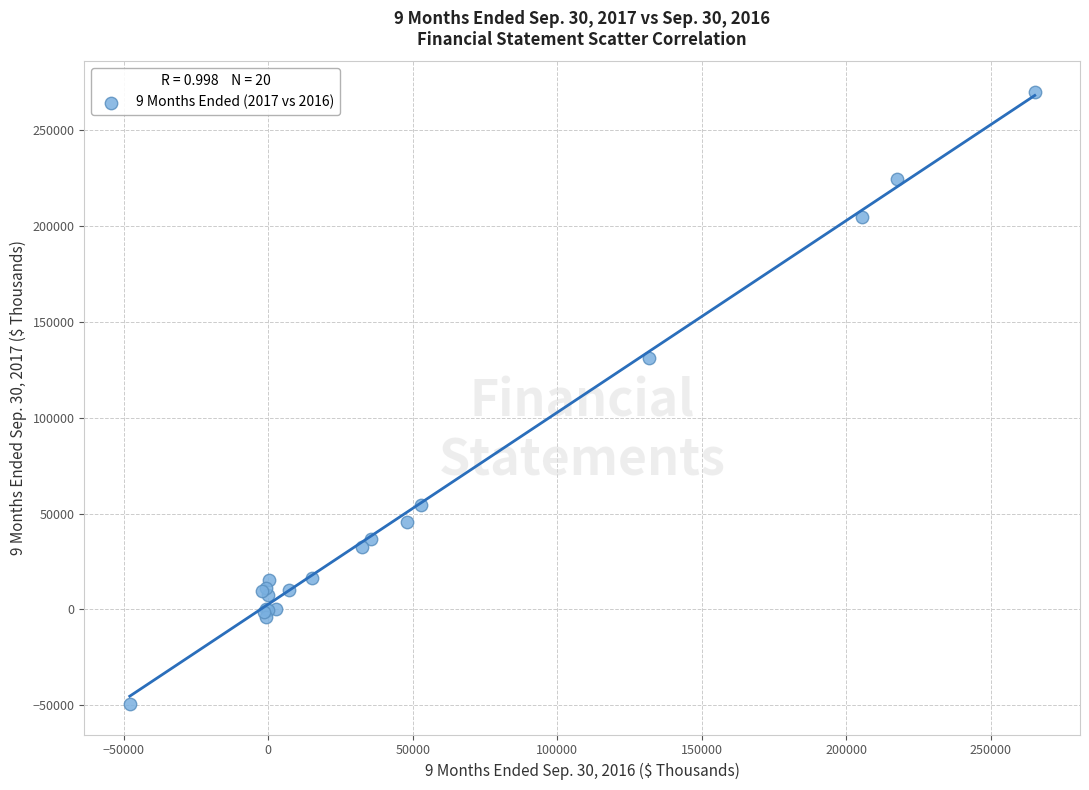

What Y value in the scatter plot is closest to 110325?

131333